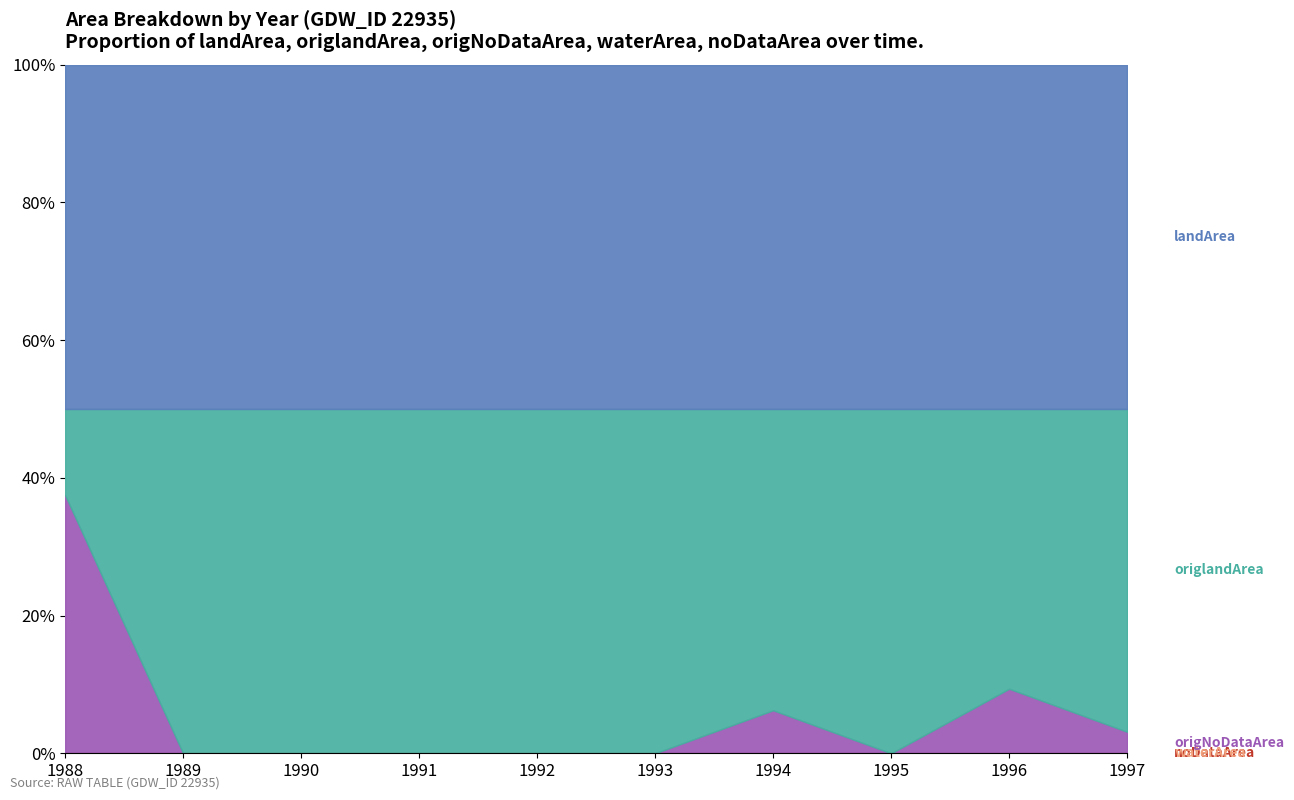

How many lines are shown in the chart?

5